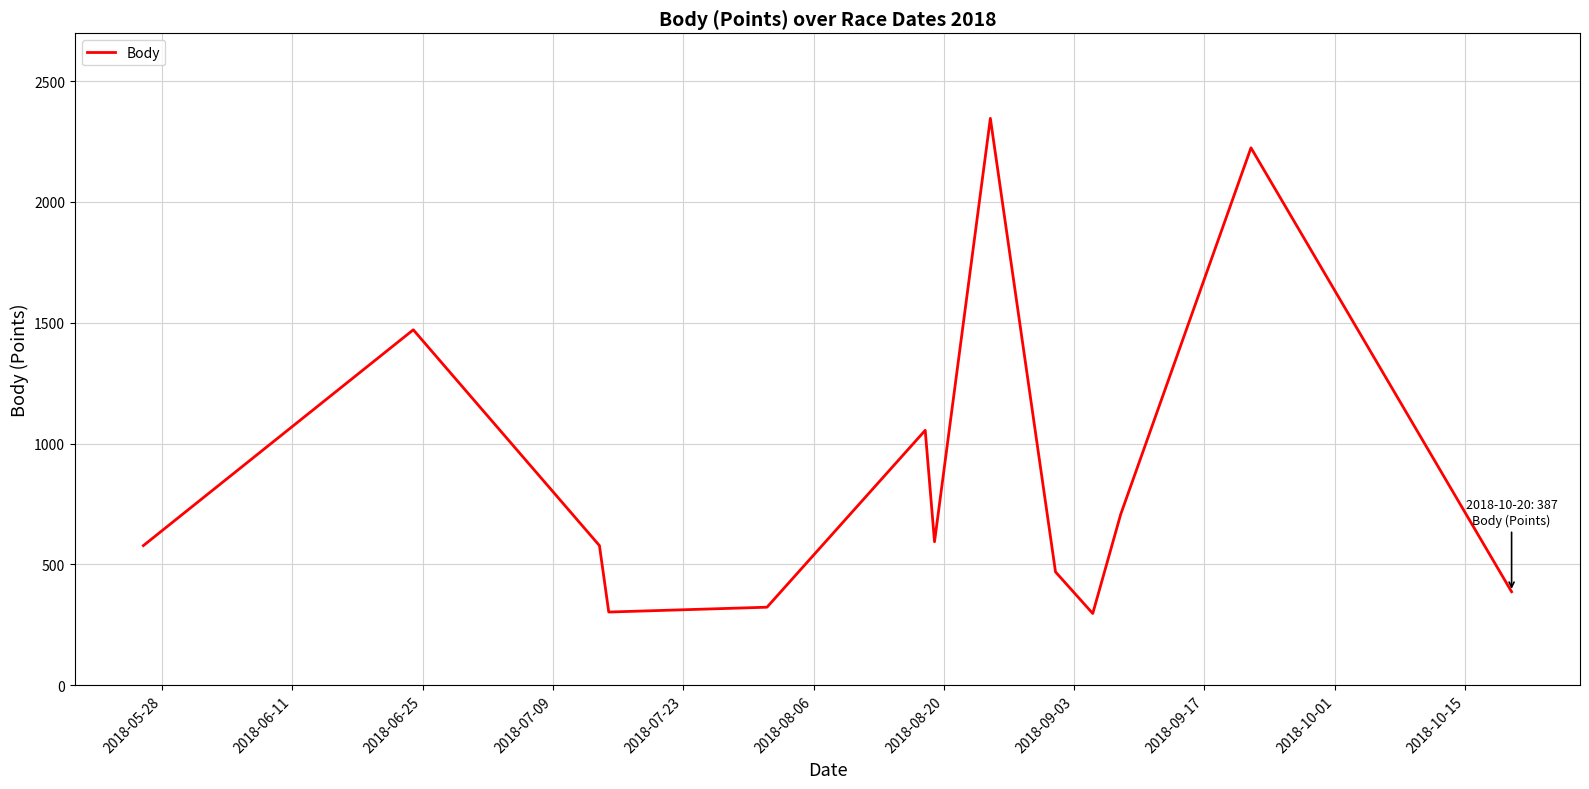

What is the maximum value shown in the chart?

2346